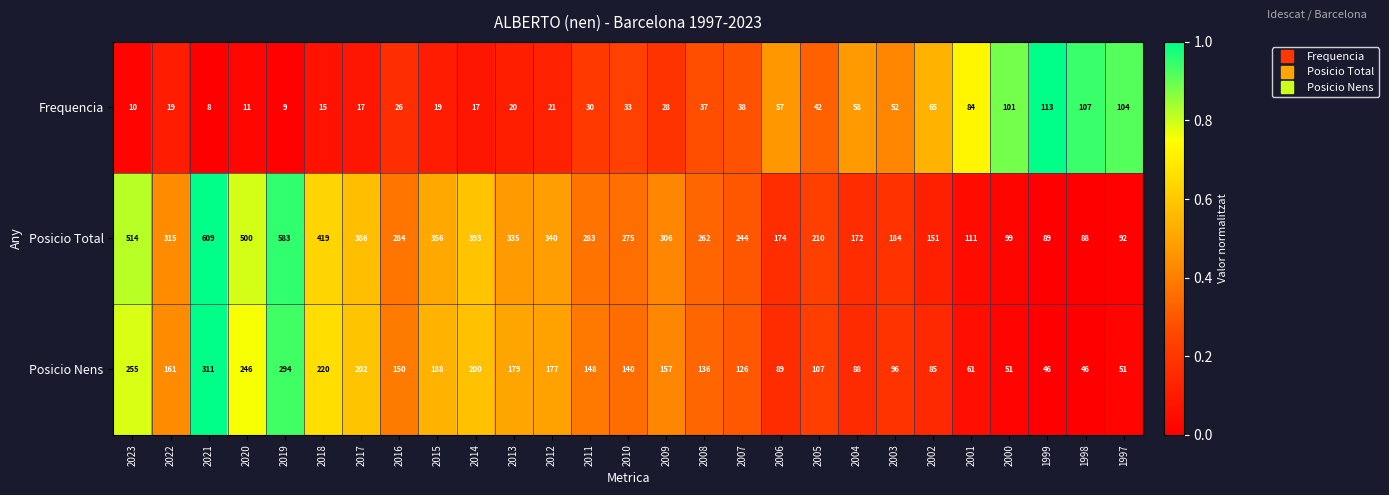

Rank the series at 2011 from highest to lowest value.

Posicio Total, Posicio Nens, Frequencia